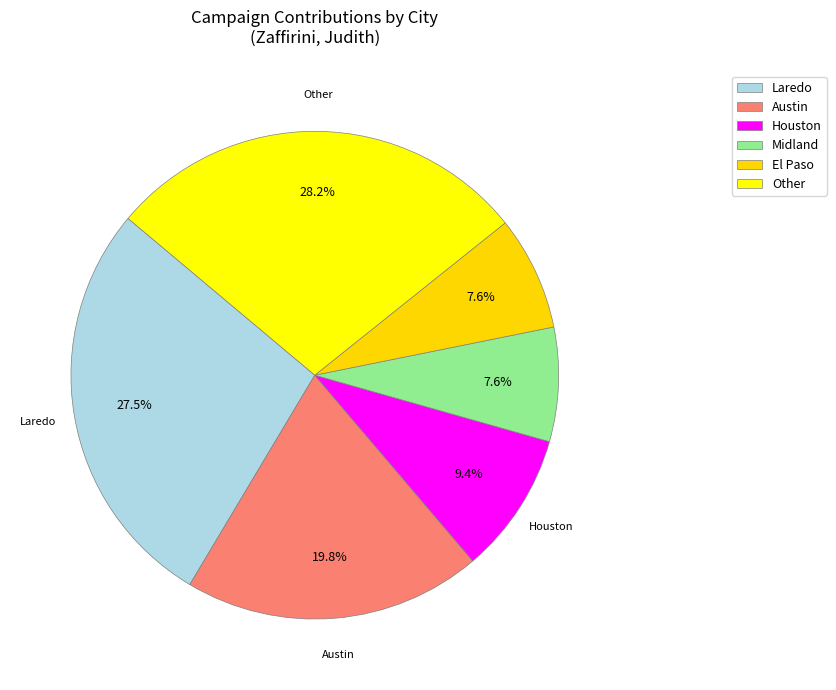

How many segments does this pie chart have?

6